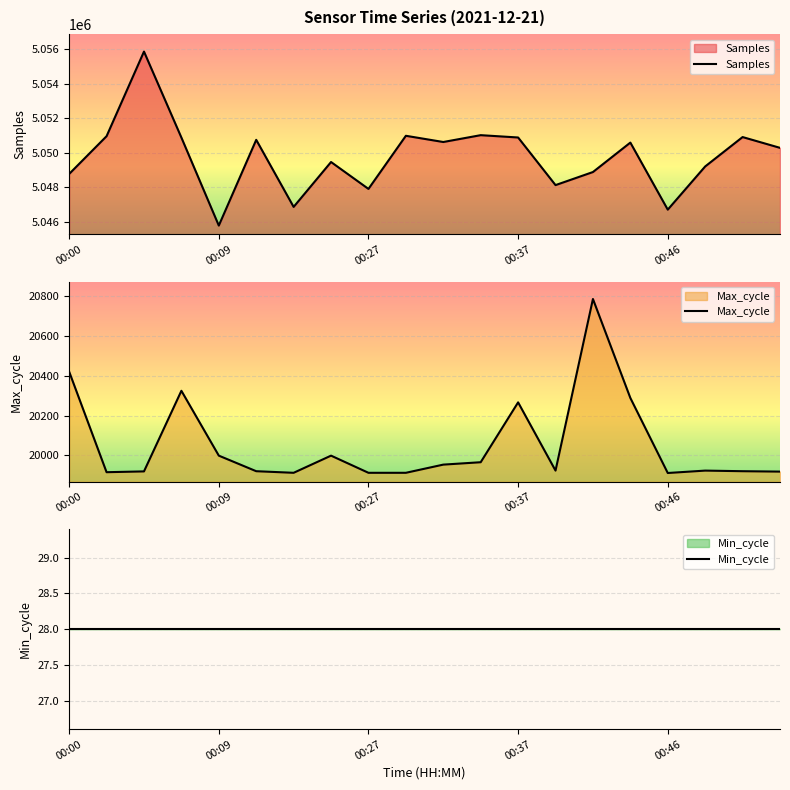

The value of Max_cycle at 00:46 is 35398. True or false?

False